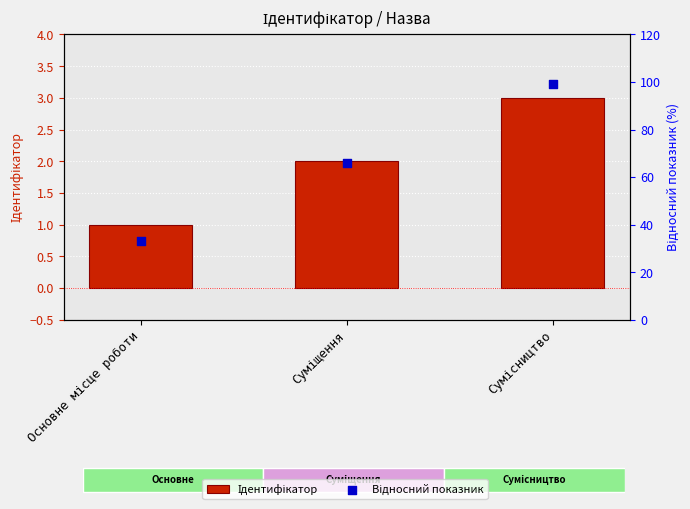

Is the value of Відносний показник at Суміщення greater than the value of Ідентифікатор at Сумісництво?

Yes